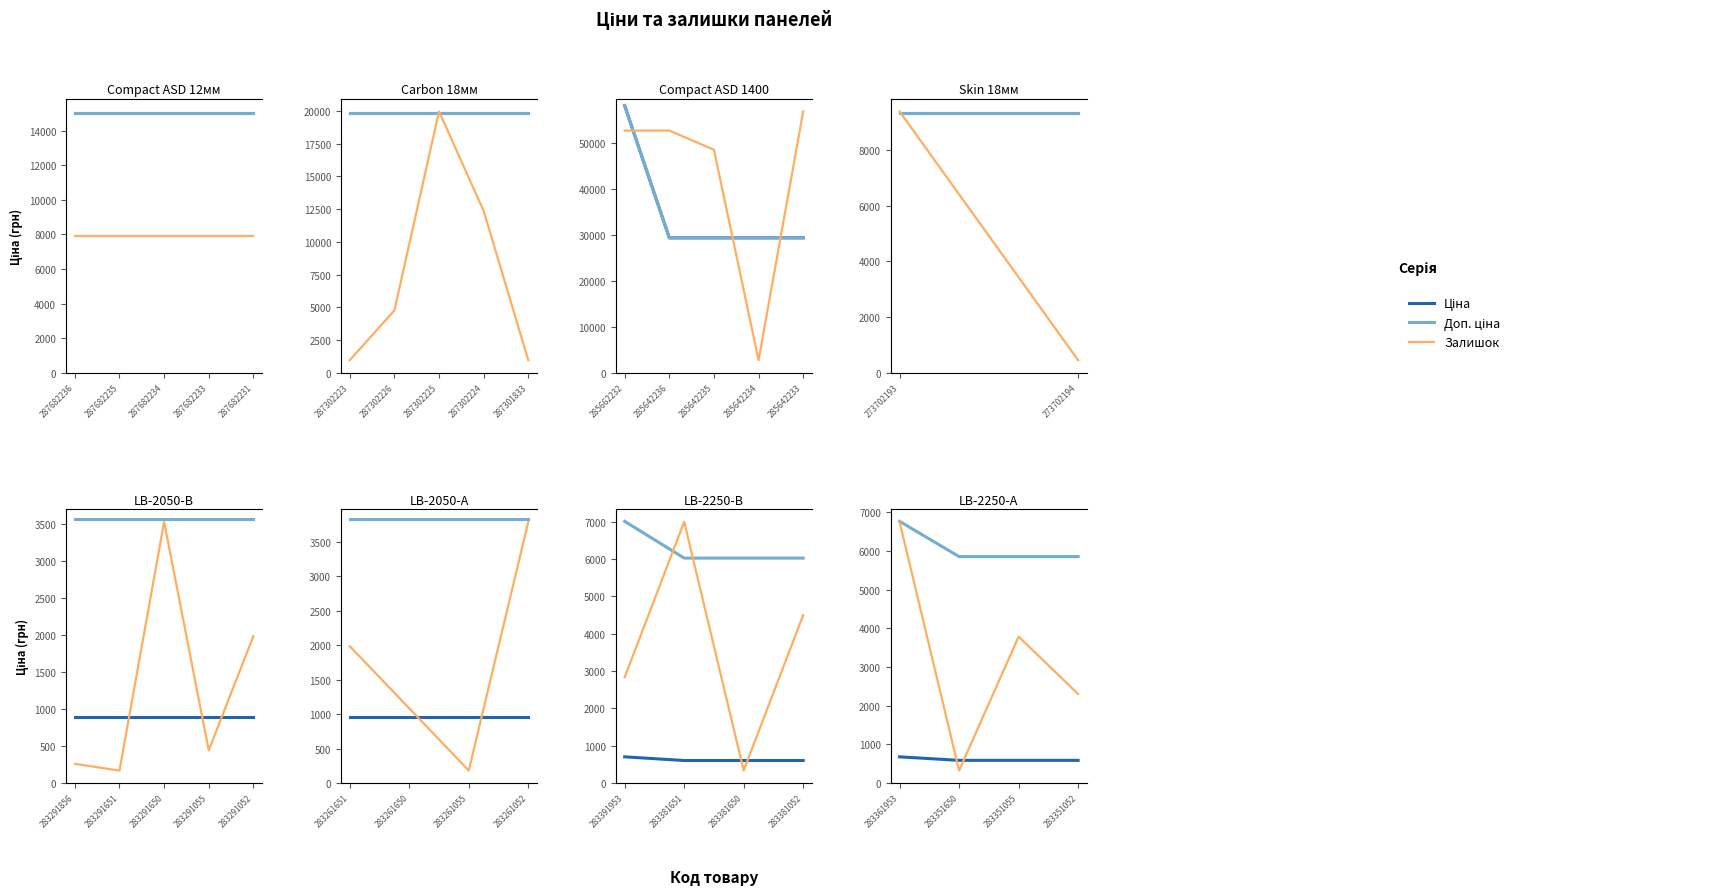

Does the chart display data point markers on the line(s)?

No